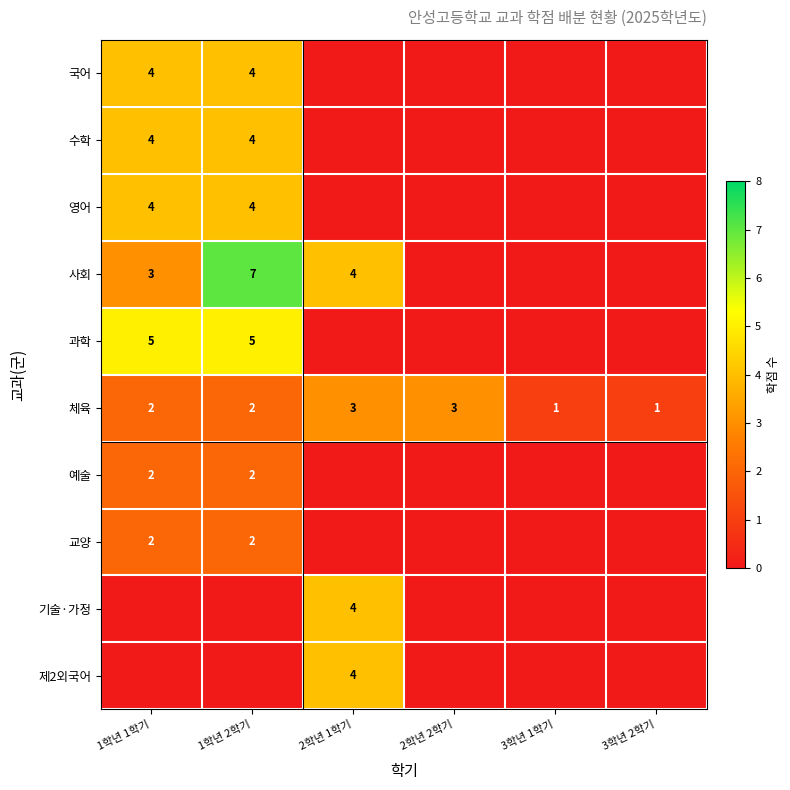

How many series are shown in this chart?

10